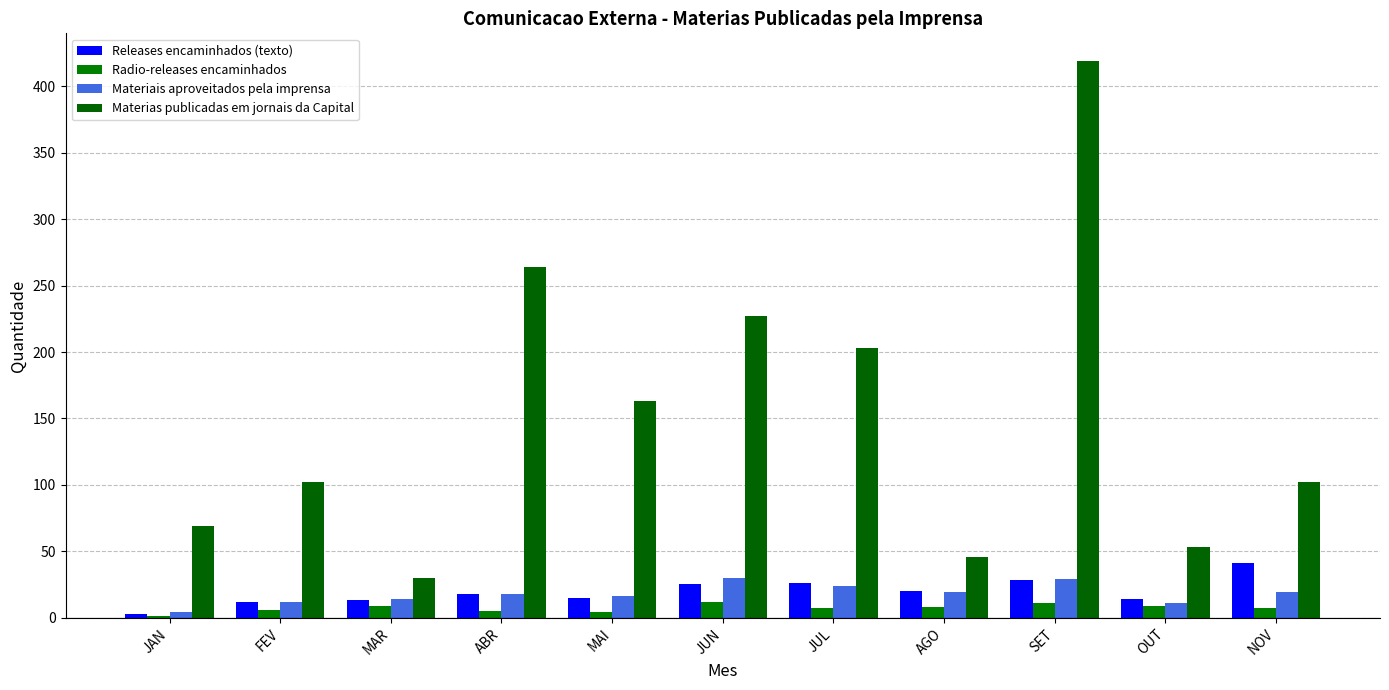

Where does the Materiais aproveitados pela imprensa series first go above 18?

JUN